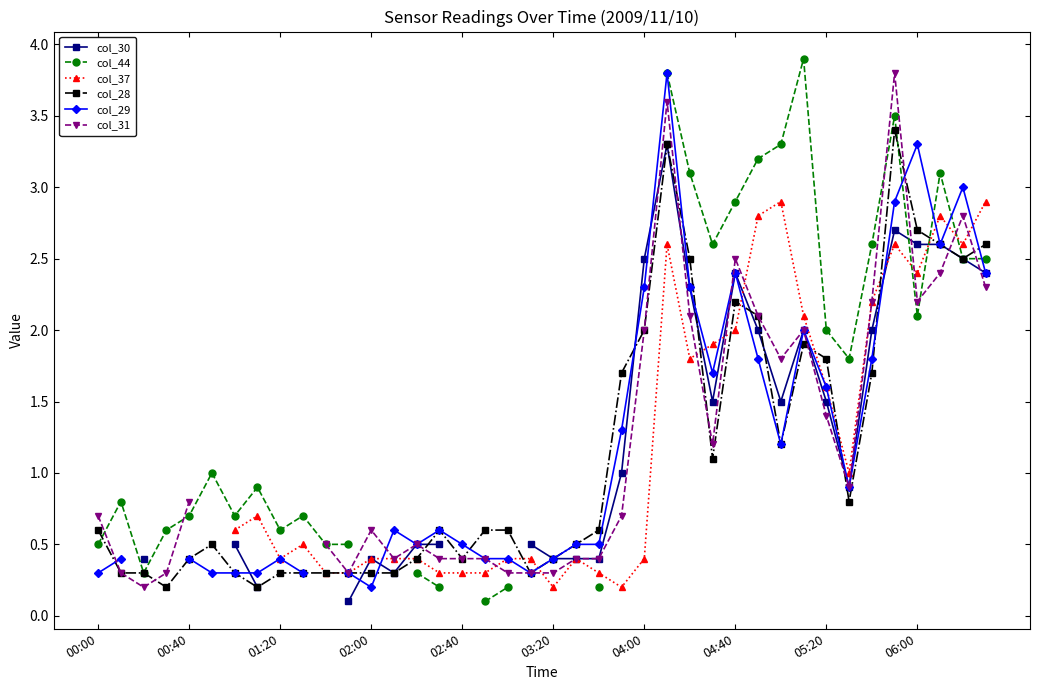

Which category has the highest value across all series?

31